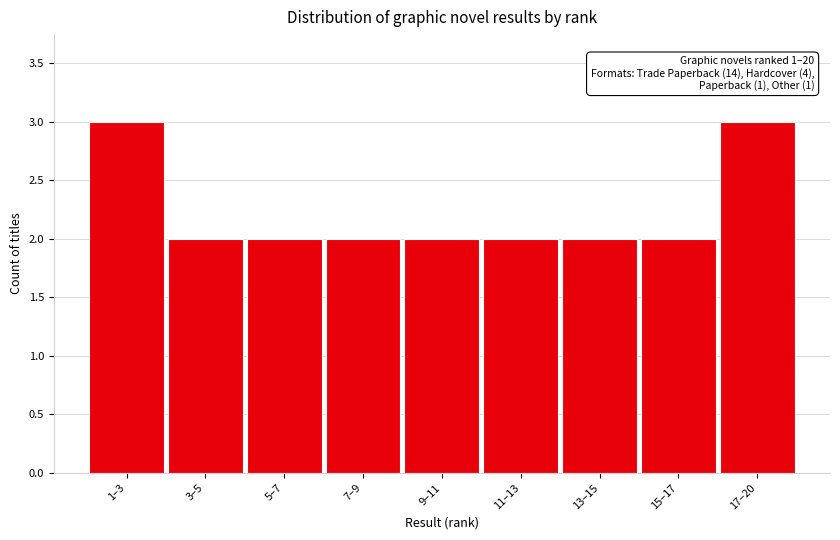

Reading left to right, extract all data points from this chart.

1–3=3	3–5=2	5–7=2	7–9=2	9–11=2	11–13=2	13–15=2	15–17=2	17–20=3